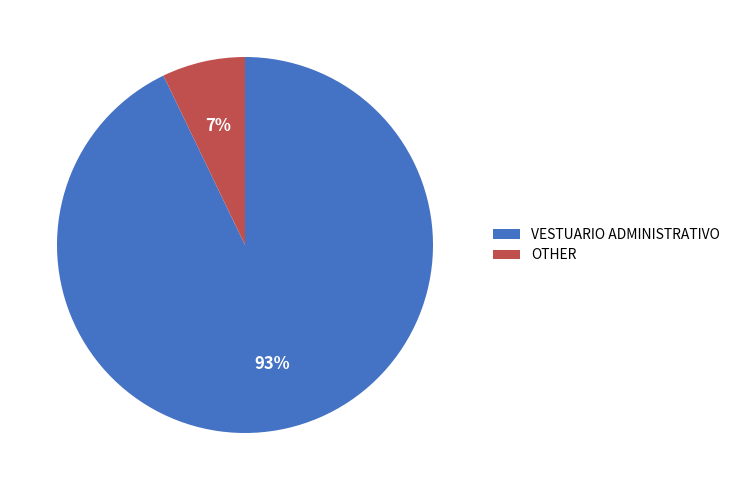

Between VESTUARIO ADMINISTRATIVO and OTHER, which is larger?

VESTUARIO ADMINISTRATIVO